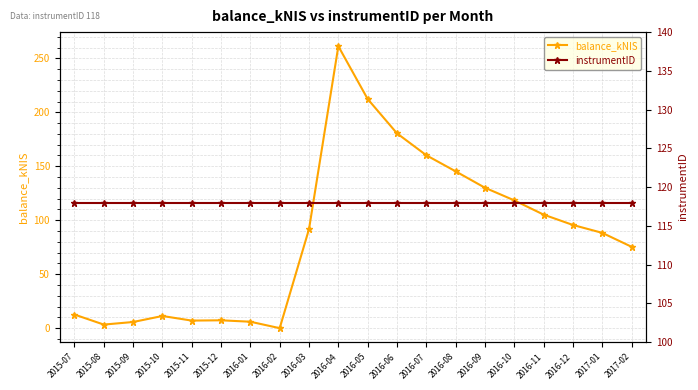

Which has a higher value, 2016-08 or 2015-10?

2016-08